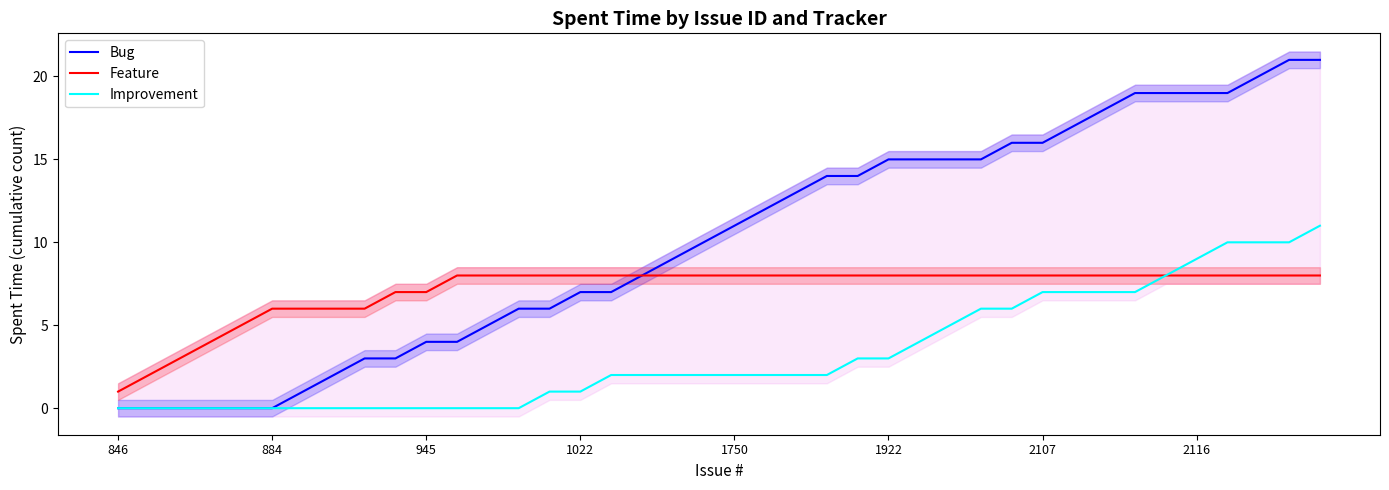

How many Feature values are between 7 and 8?

31